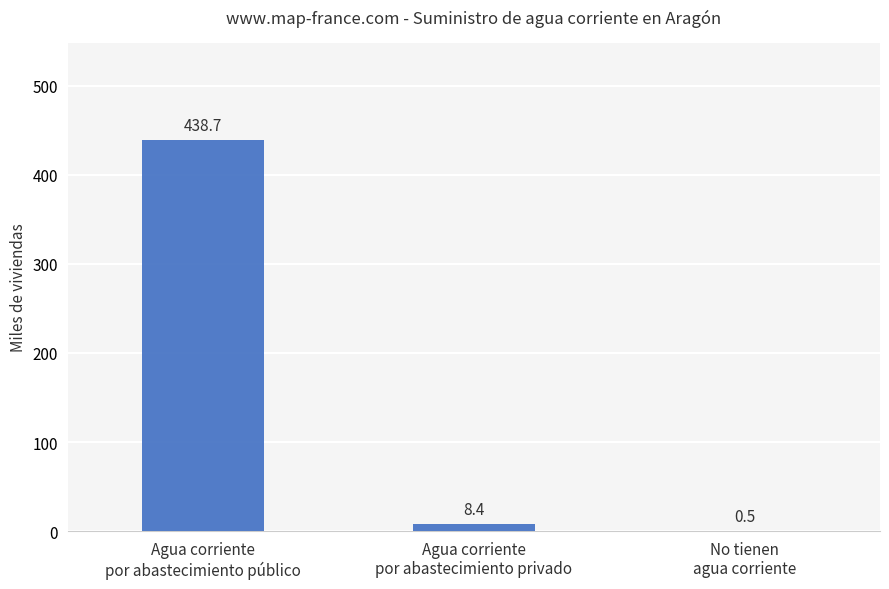

How many distinct data groups are displayed?

1